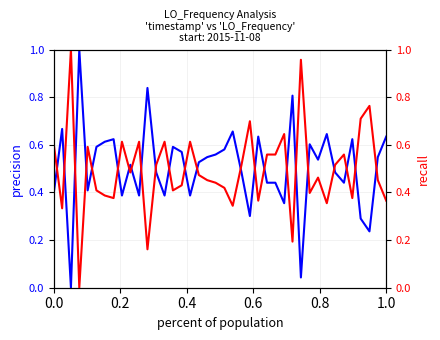

How many positive values does the LO_Frequency (inv-norm) series have?

39